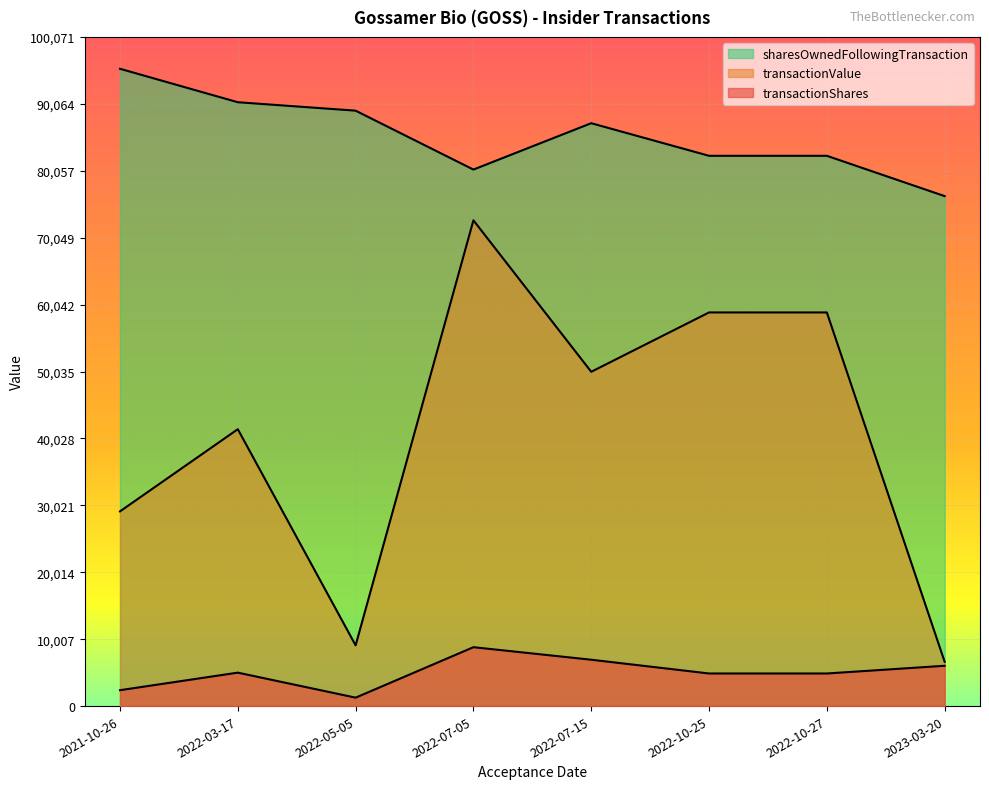

Rank the series at 2022-03-17 from highest to lowest value.

sharesOwnedFollowingTransaction, transactionValue, transactionShares